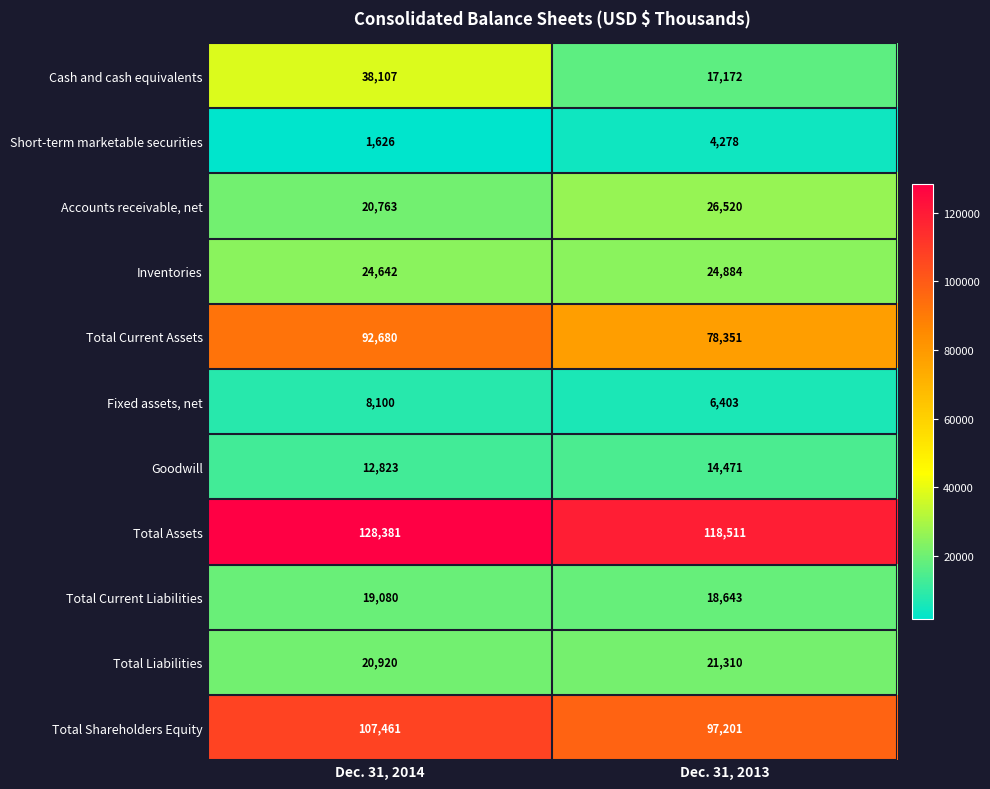

Rank the series by their maximum value, from lowest to highest.

Short-term marketable securities, Fixed assets, net, Goodwill, Total Current Liabilities, Total Liabilities, Inventories, Accounts receivable, net, Cash and cash equivalents, Total Current Assets, Total Shareholders Equity, Total Assets